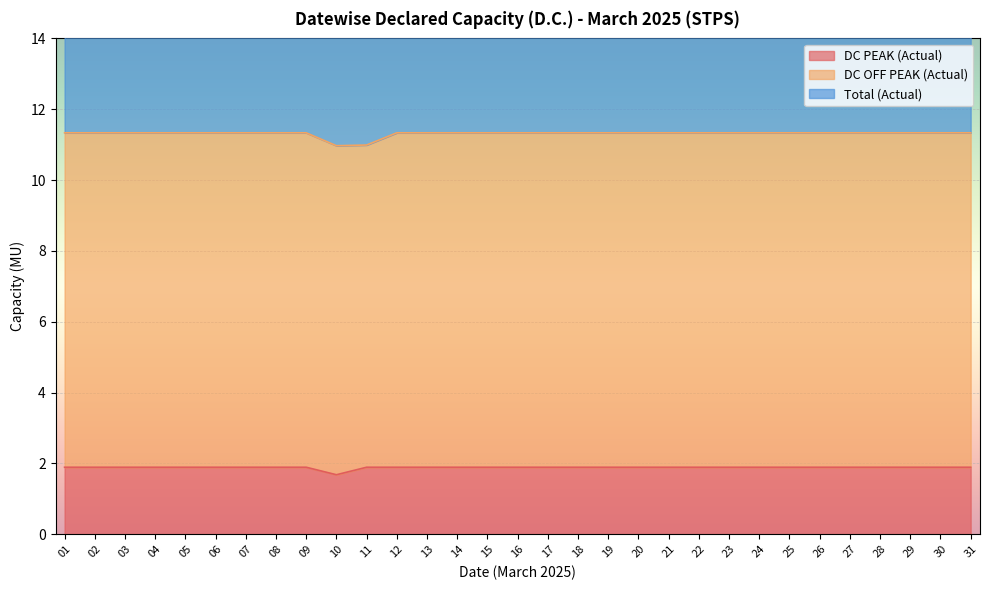

Where is the first local minimum for Total (Actual)?

10